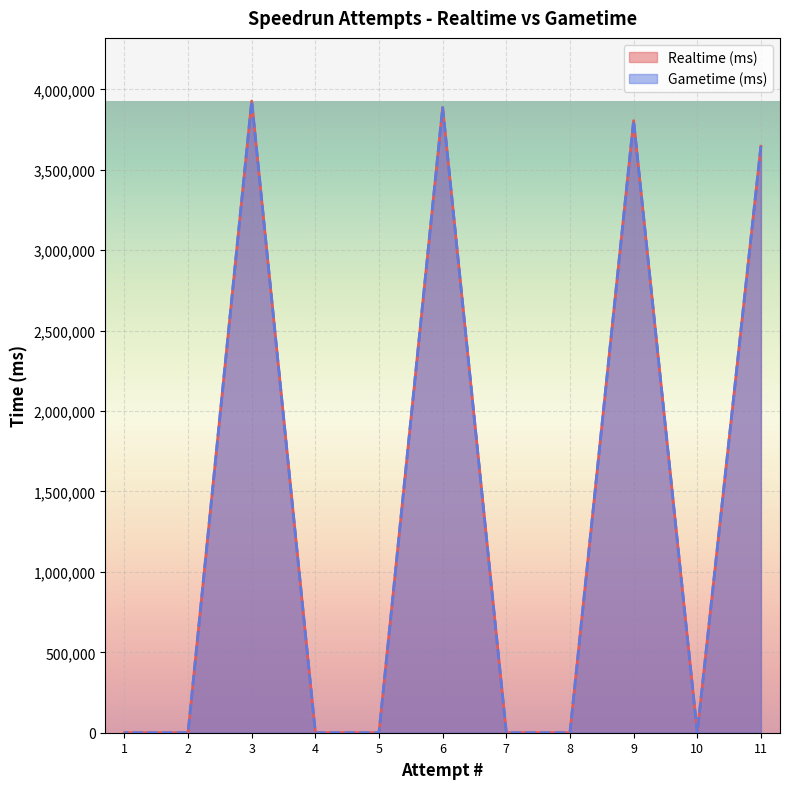

How many categories are shown in the chart?

11